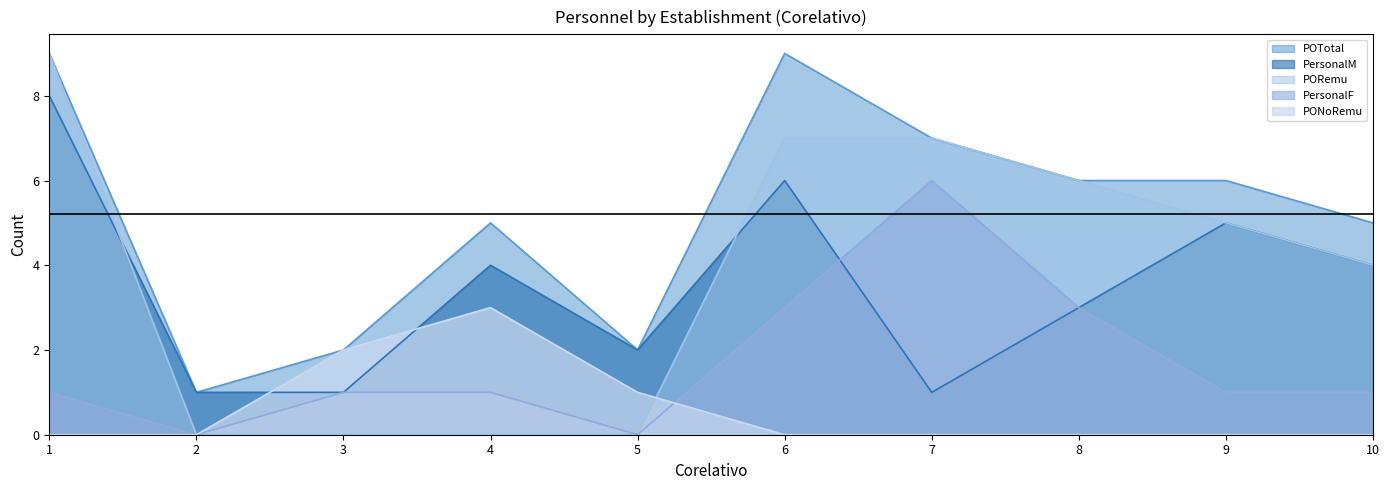

What is the average value of the PersonalM series?

4